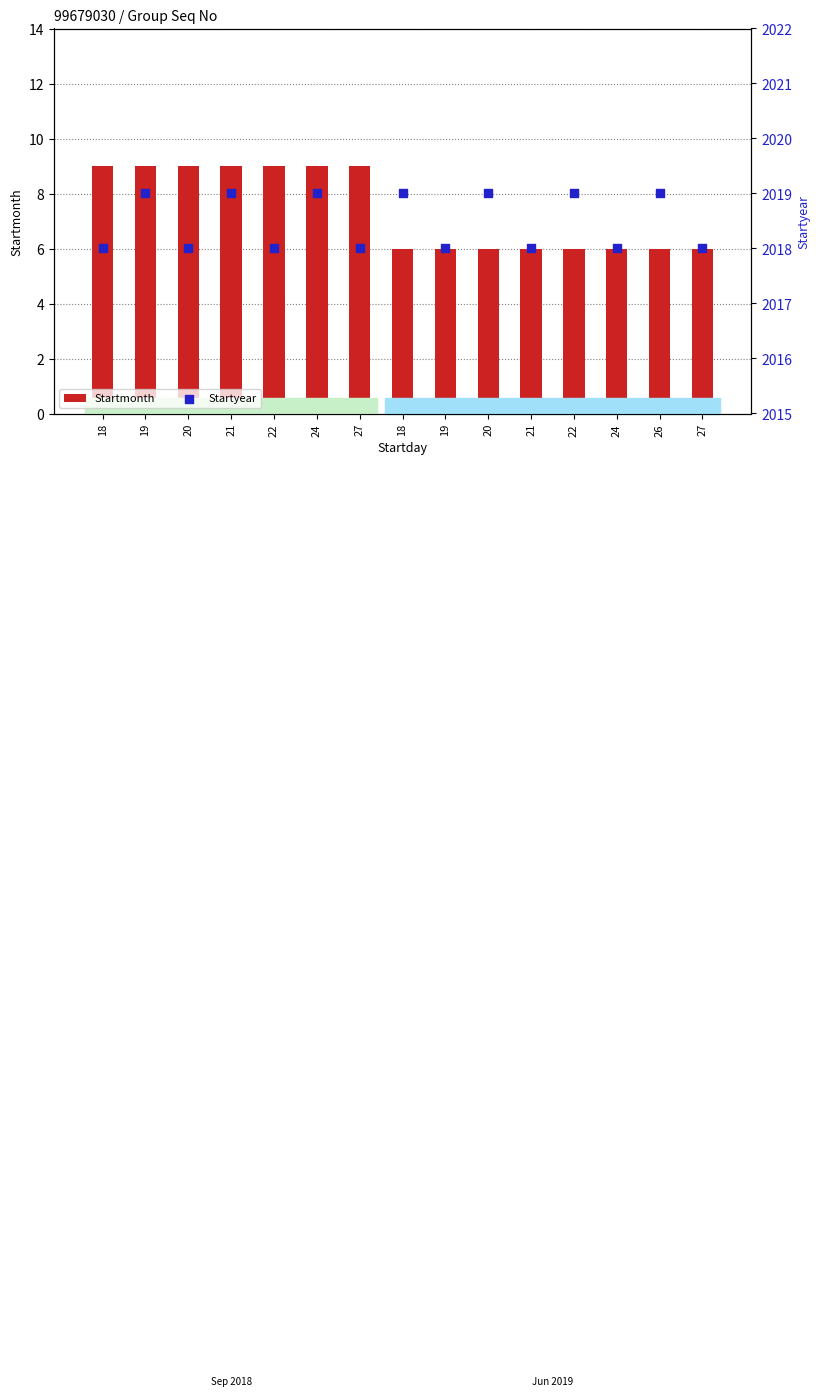

Which series contains the highest Y value?

Startyear